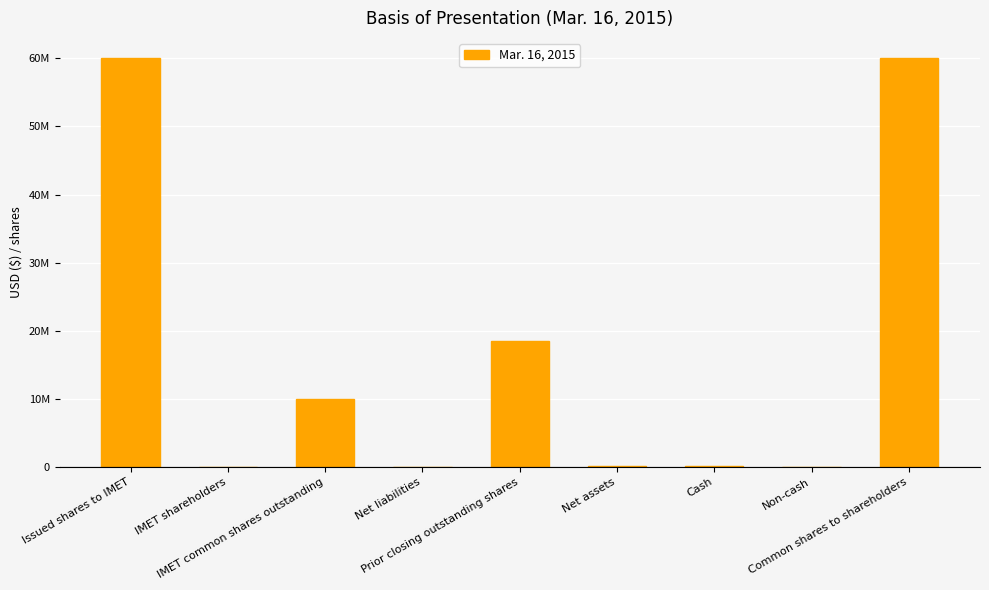

What is the difference between the maximum and minimum values?

59999984